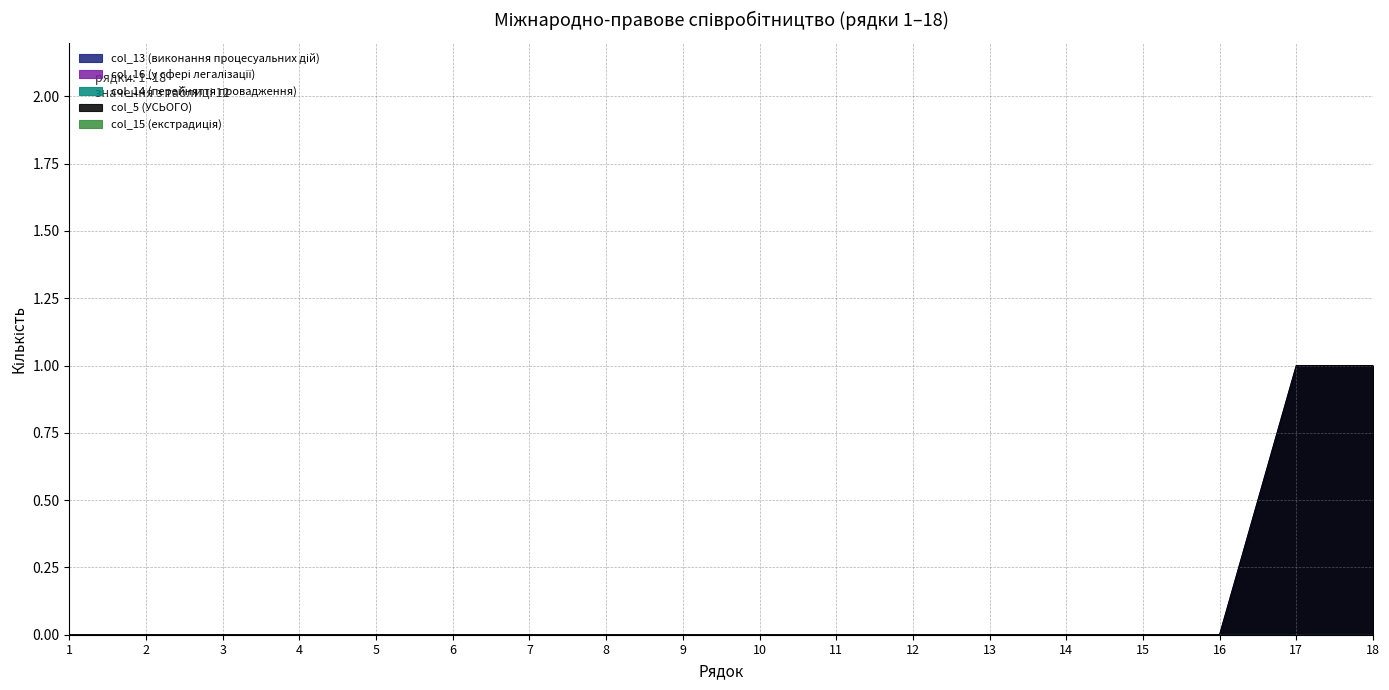

Does the chart display data point markers on the line(s)?

No